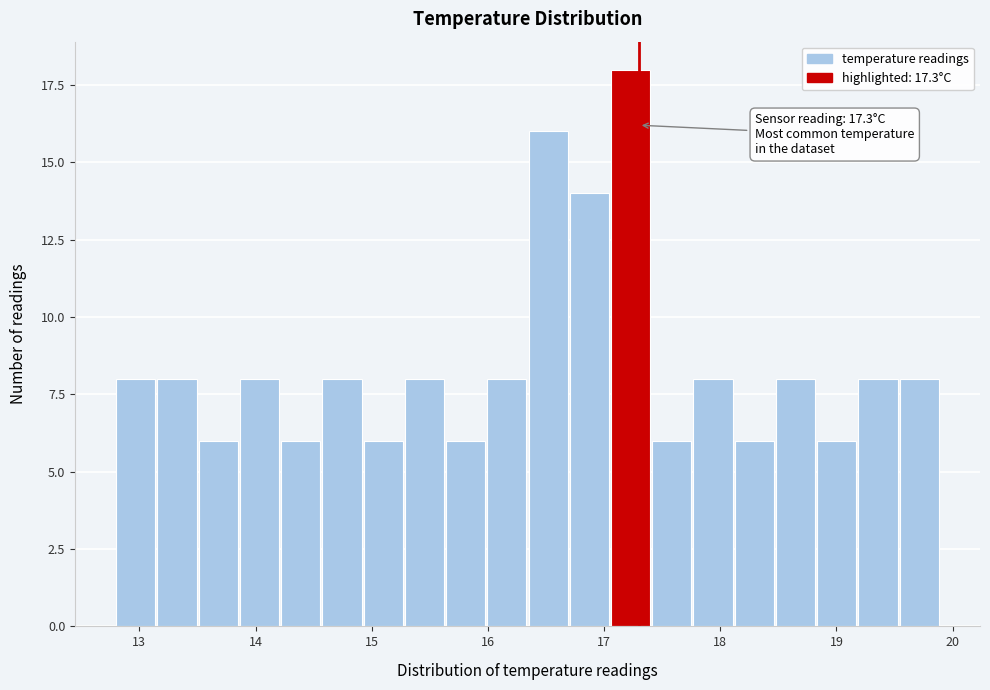

Around what value on the x-axis is the tallest bar? Give the approximate position of its centre, as read against the axis.

17.2